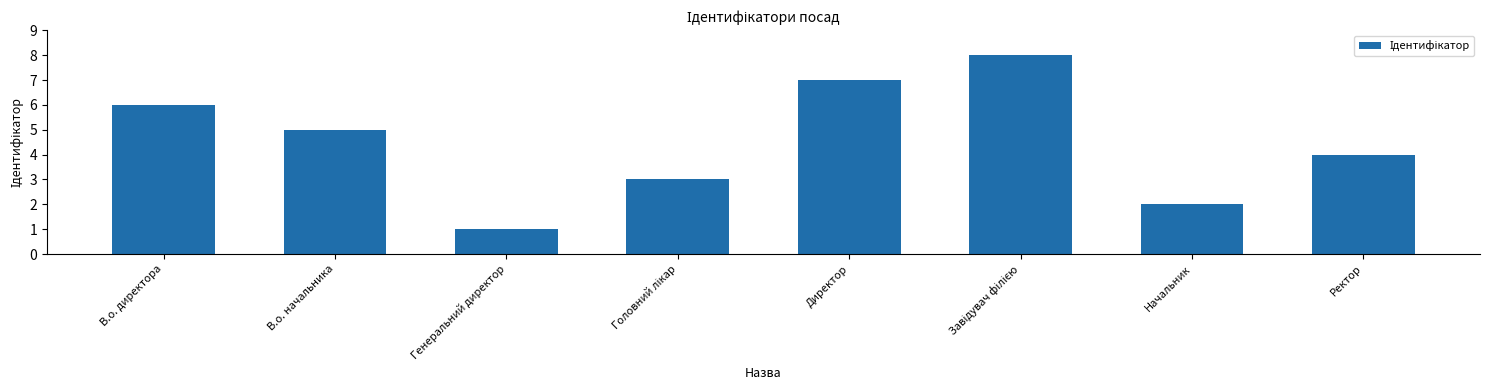

The chart shows a value of 1 at Начальник. True or false?

False